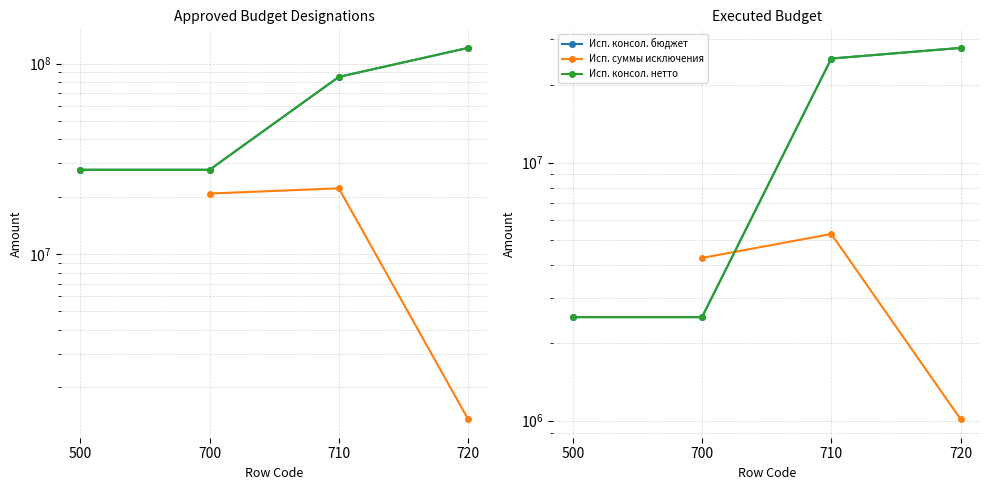

True or false: Исп. консол. нетто has a value of 38487433.8 at 710.

False